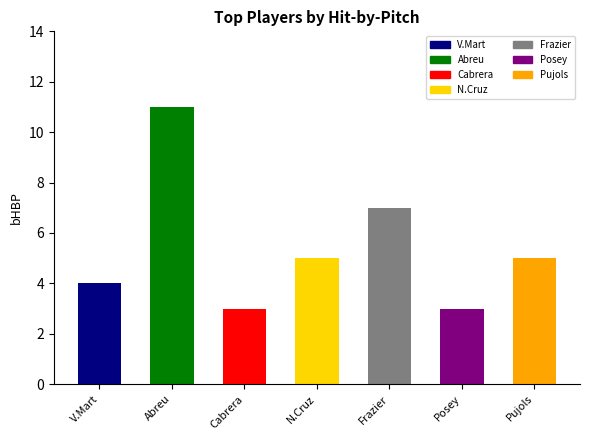

The value of bHBP at Albert Pujols is 5.0. True or false?

True